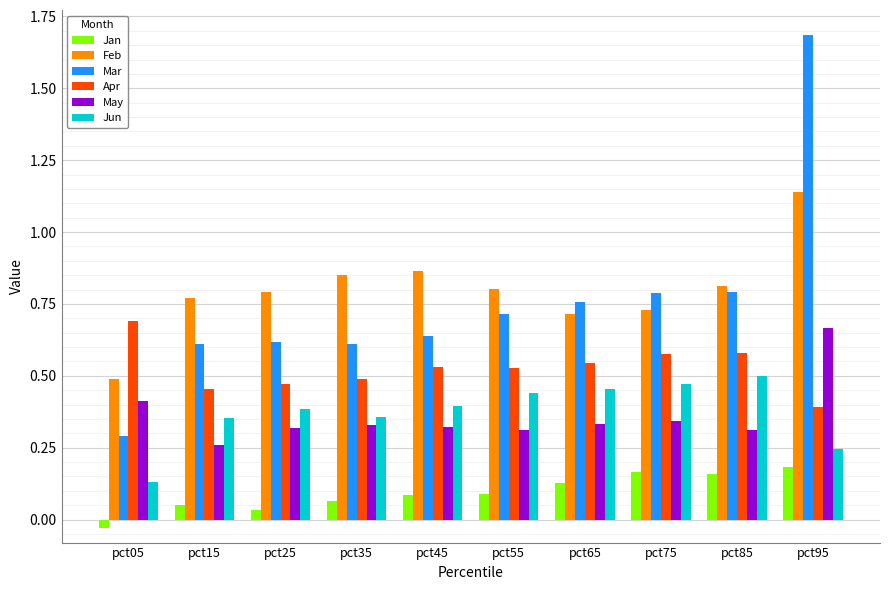

Which category has the lowest value across all series?

pct05